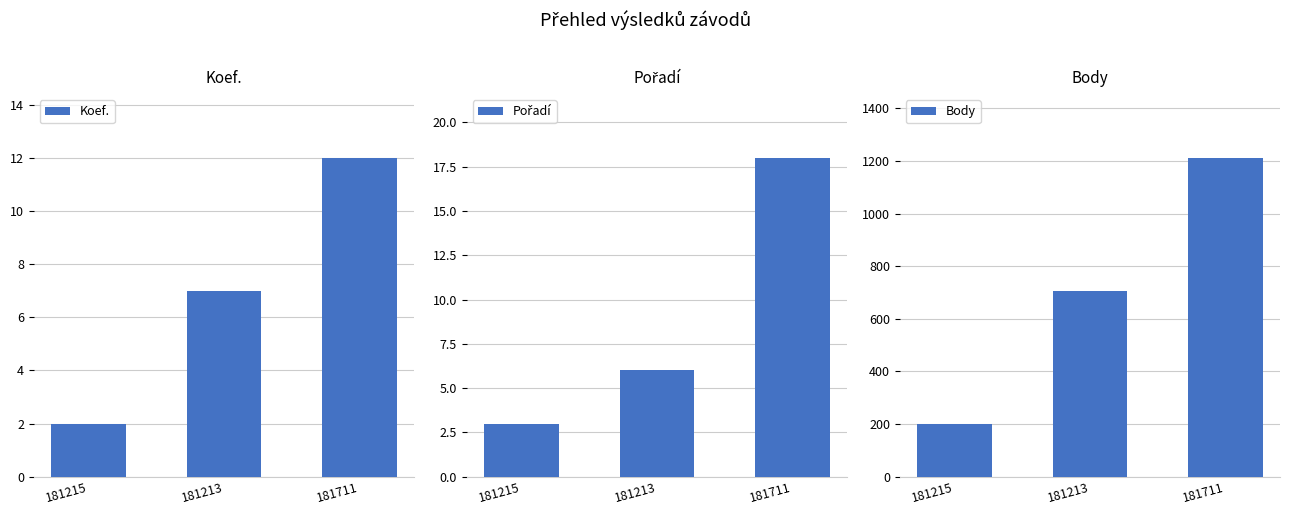

List the series in order of their peak value, lowest first.

Koef., Pořadí, Body